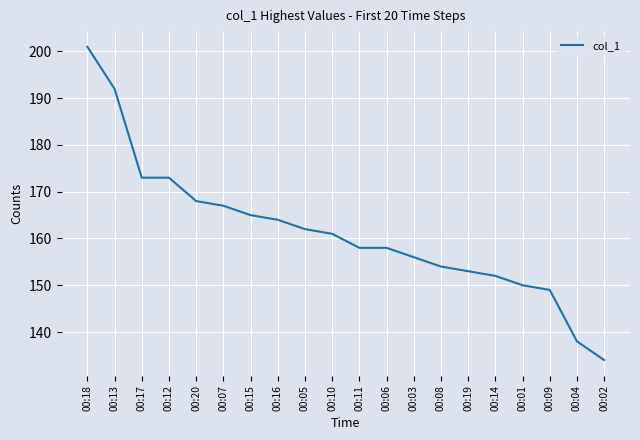

Which label corresponds to the smallest value in the chart?

00:02